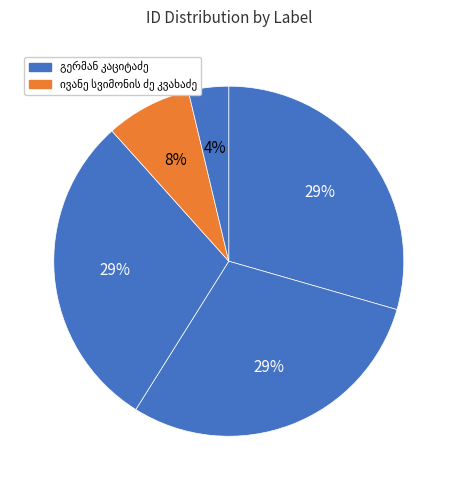

Does ვასილ ნიკოლოზის ძე კვაჭაძე account for over 50% of the chart?

No